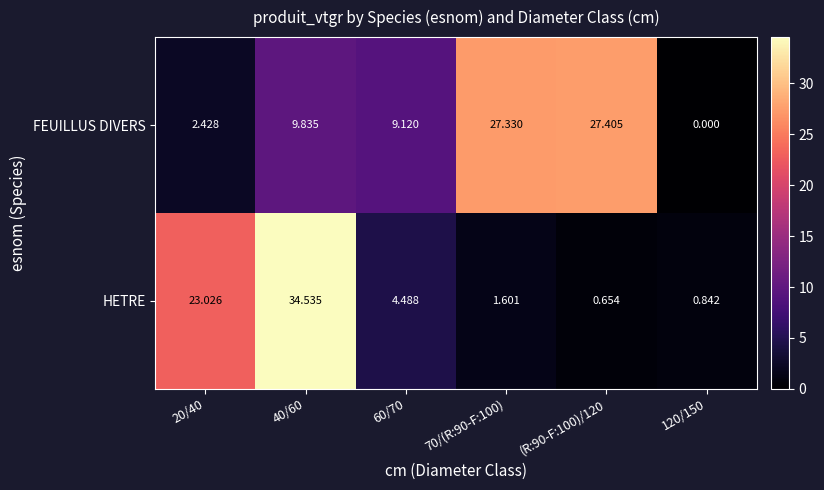

Is the value of FEUILLUS DIVERS at (R:90-F:100)/120 greater than the value of HETRE at 60/70?

Yes